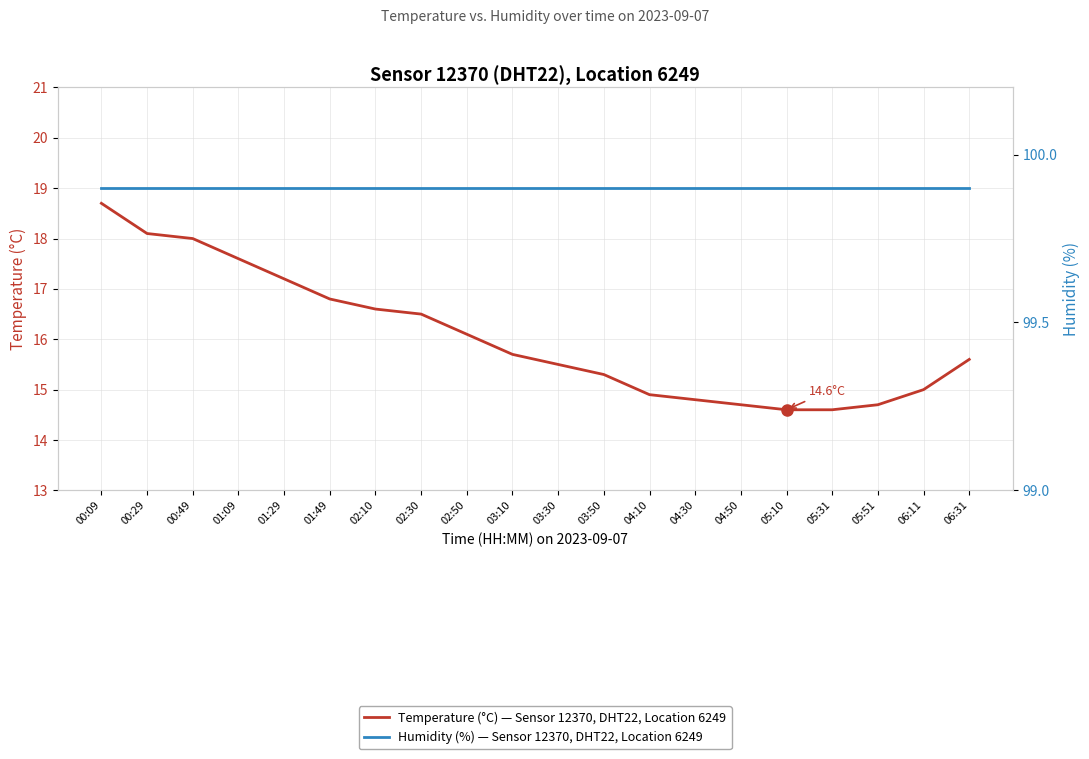

How many data points does each series have?

20